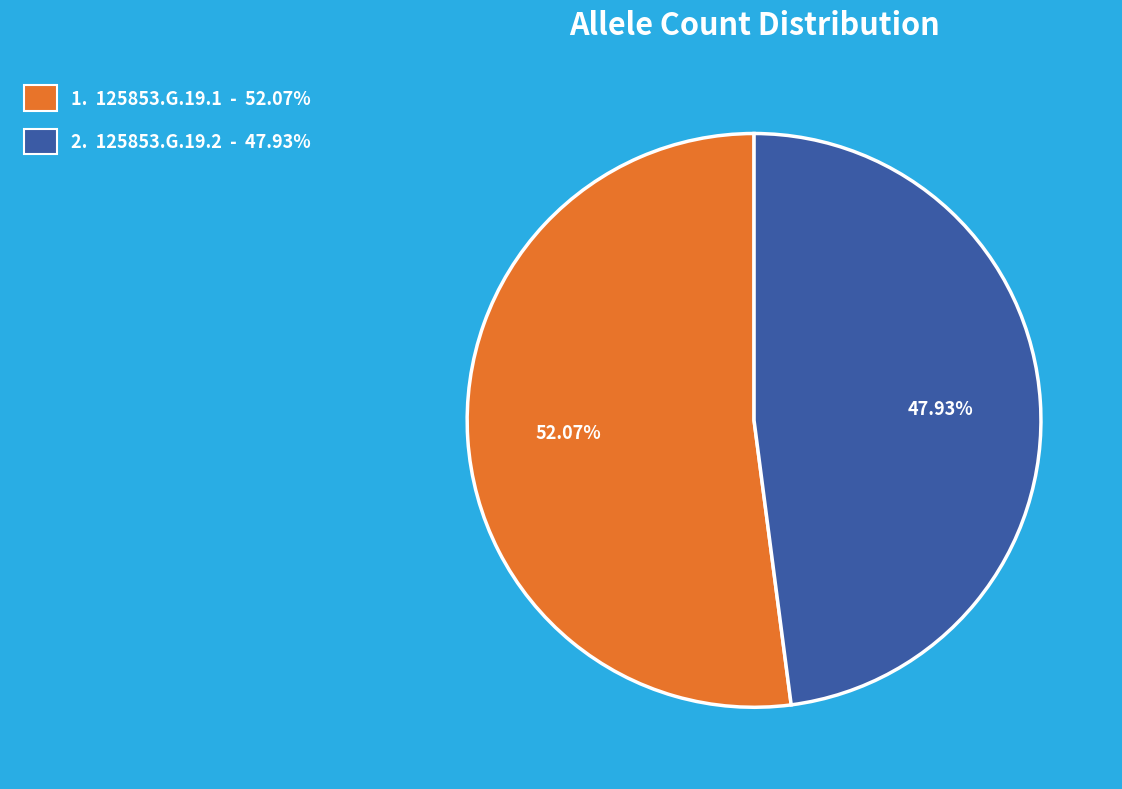

Is there a majority slice in this chart?

Yes